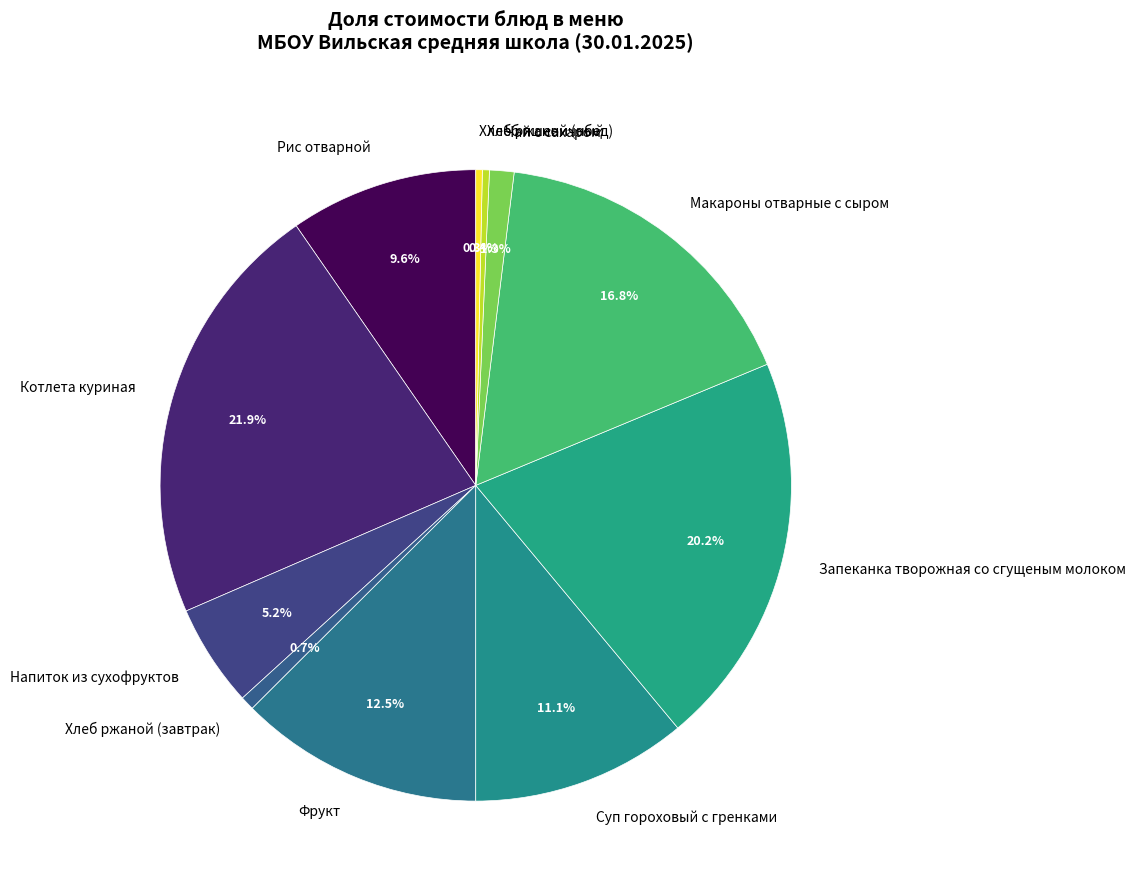

How many segments does this pie chart have?

11